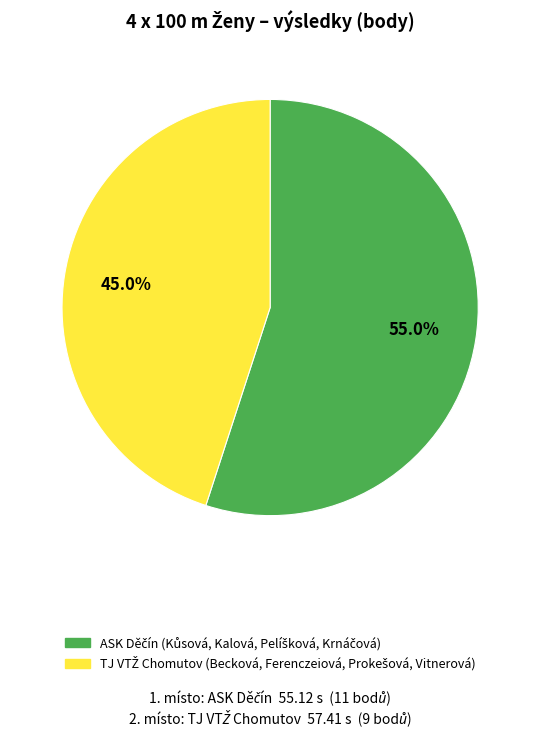

Is there any slice that represents more than half of the pie?

Yes